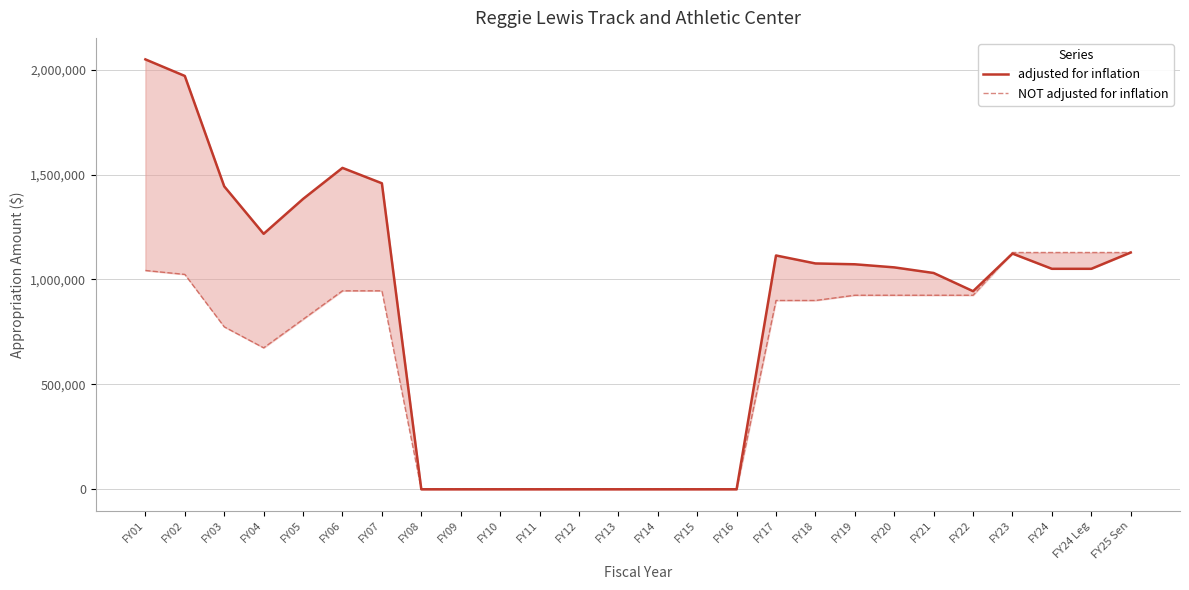

How many interior local valleys does the adjusted for inflation series have?

2